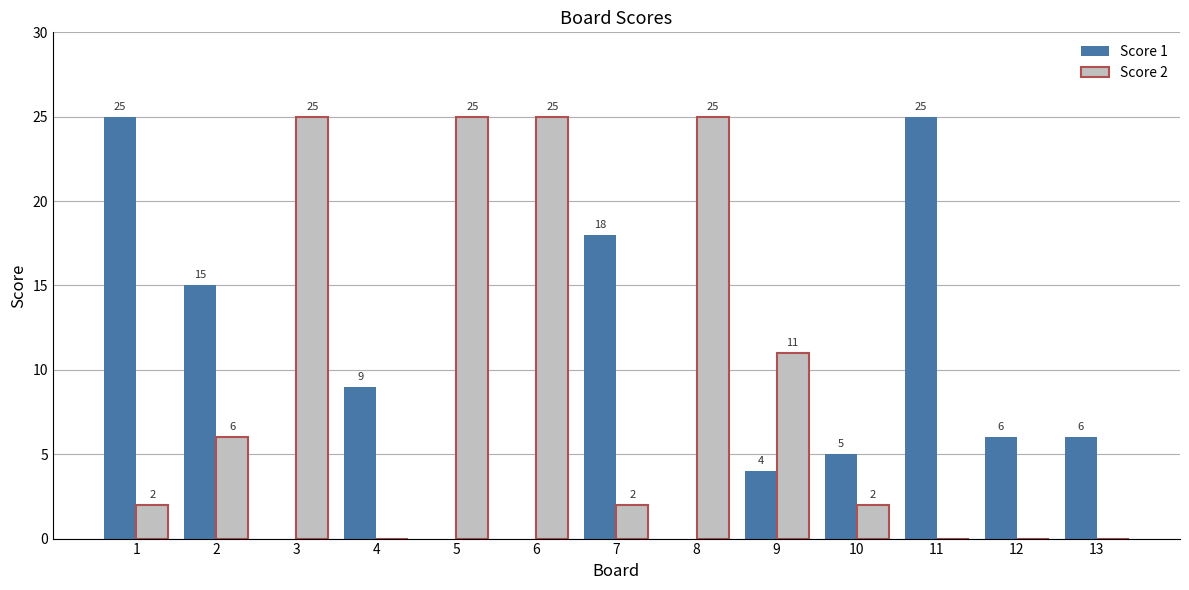

Is the value of Score 2 at 5 greater than the value of Score 1 at 4?

Yes